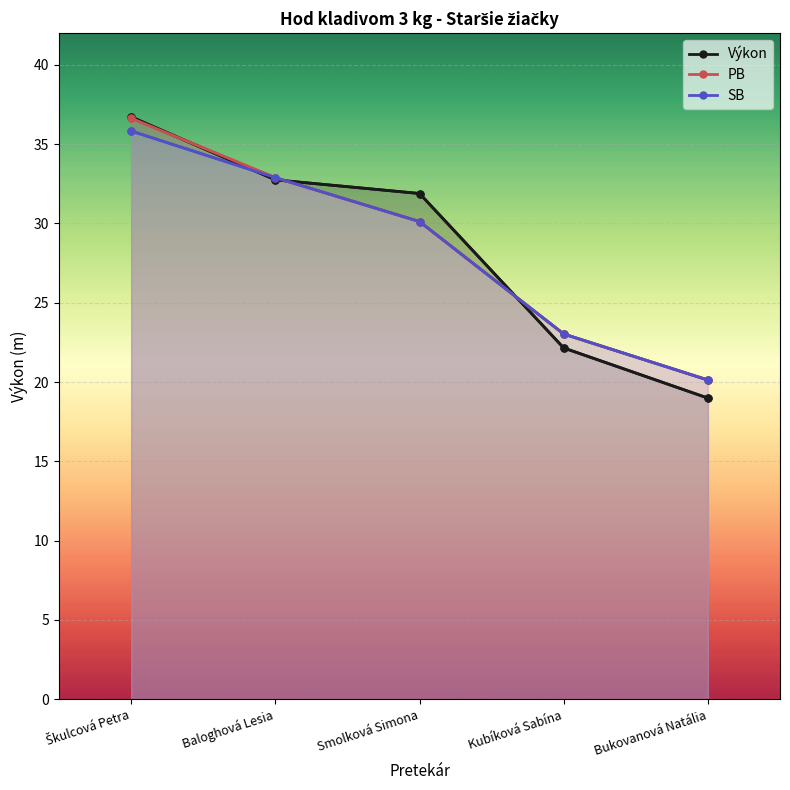

Where is SB nearest to the value 27?

Smolková Simona